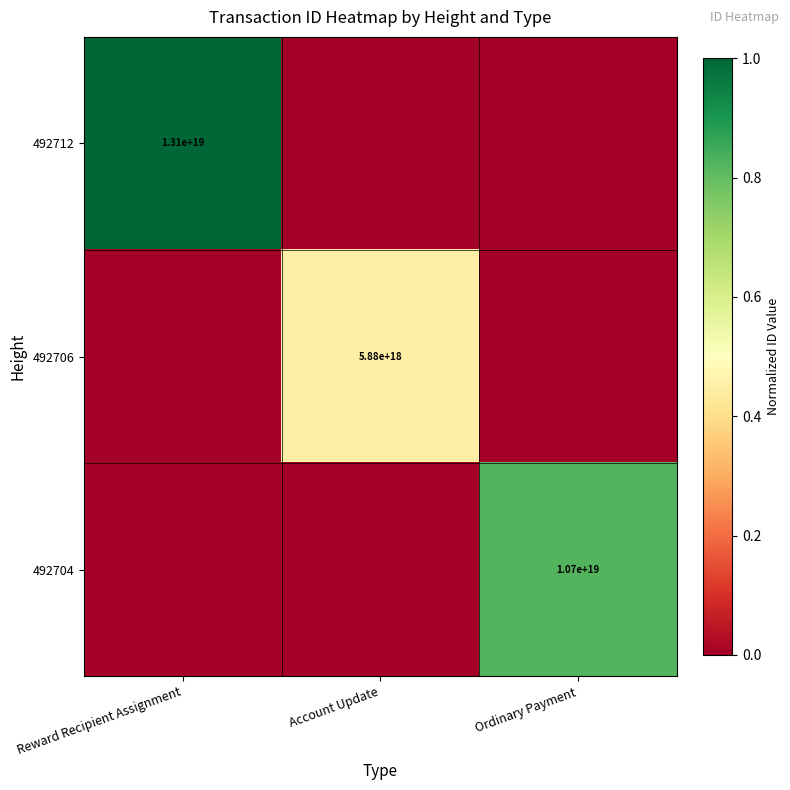

What is the difference between the 492712 values at Ordinary Payment and Reward Recipient Assignment?

1.0